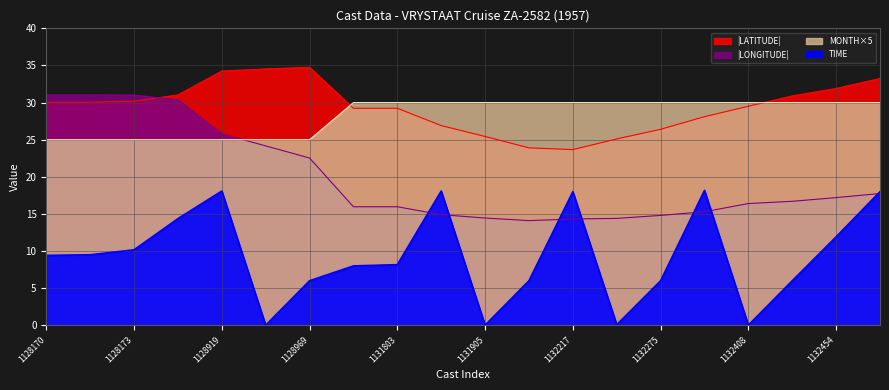

What are all the series names shown in the legend?

LATITUDE, LONGITUDE, MONTH, TIME